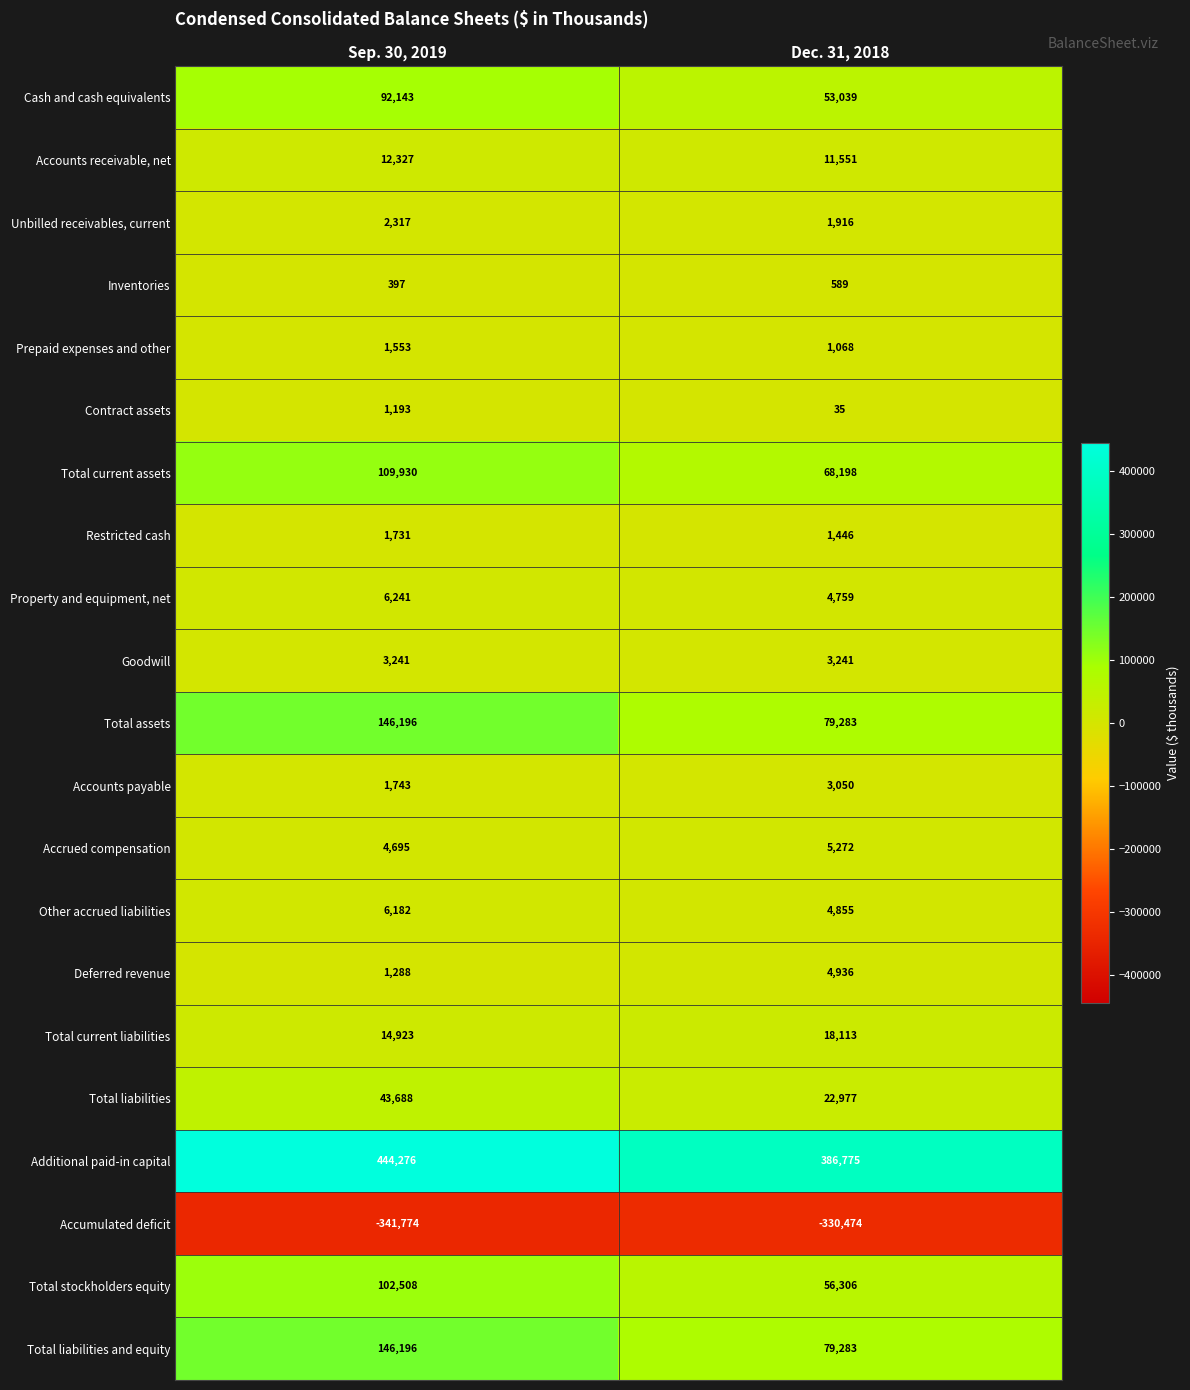

What is the difference between the highest and lowest values at Sep. 30, 2019?

786050